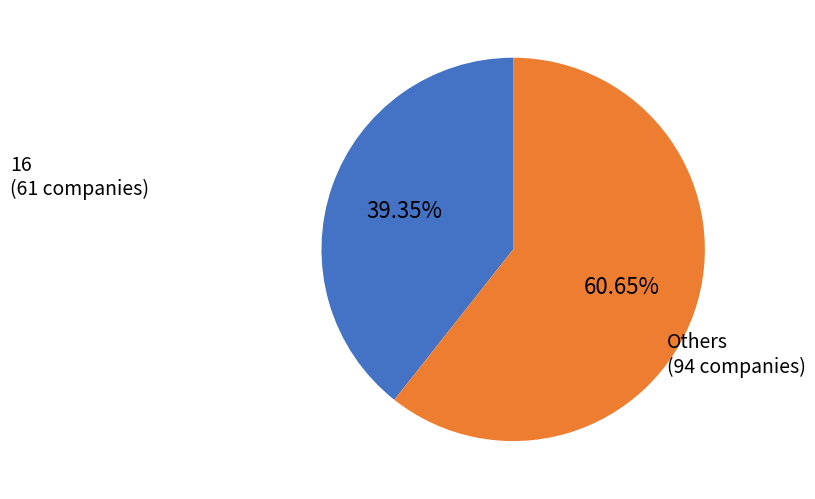

Does any single category account for the majority?

Yes